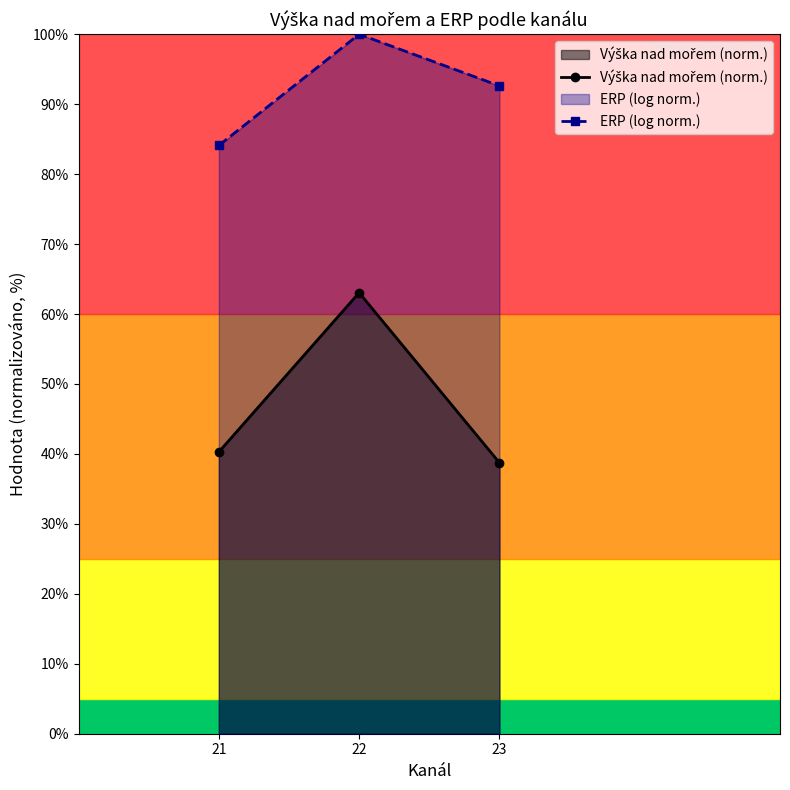

At which label does ERP (log norm.) reach its minimum?

21